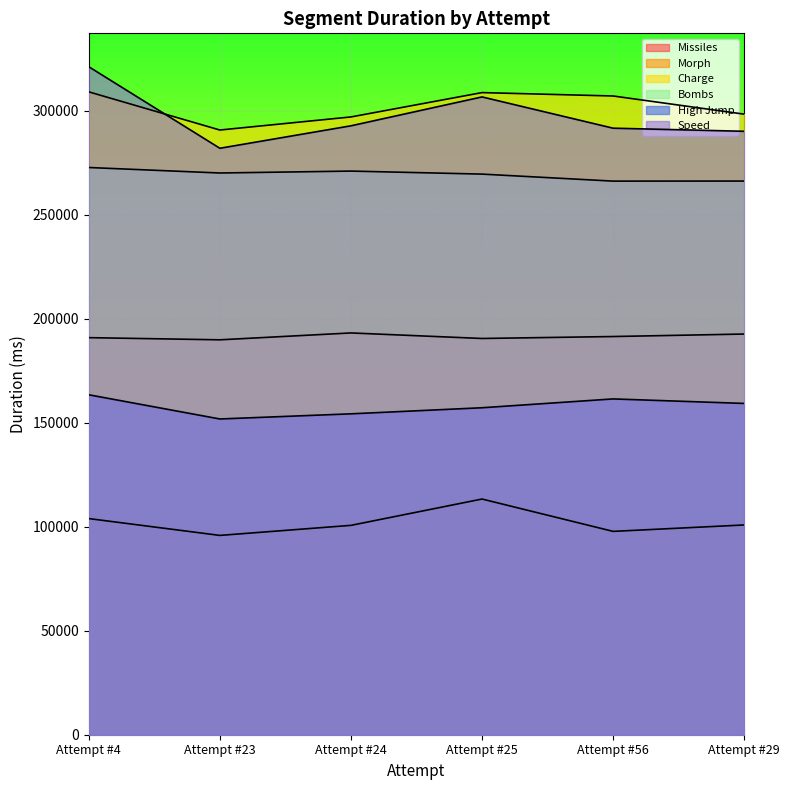

At which label does Bombs first exceed 269962?

Attempt #4